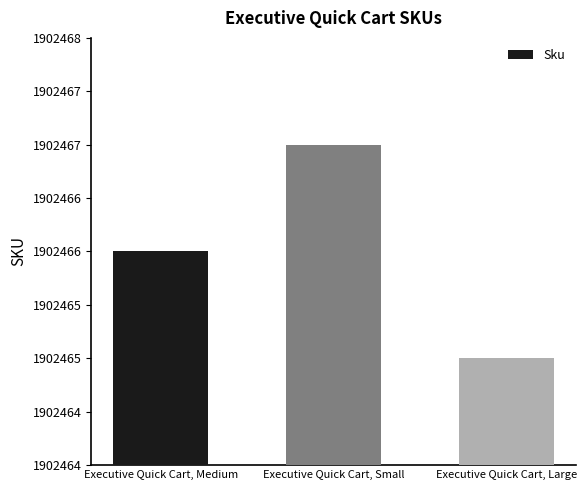

What is the change in value from Executive Quick Cart, Small to Executive Quick Cart, Large?

-2